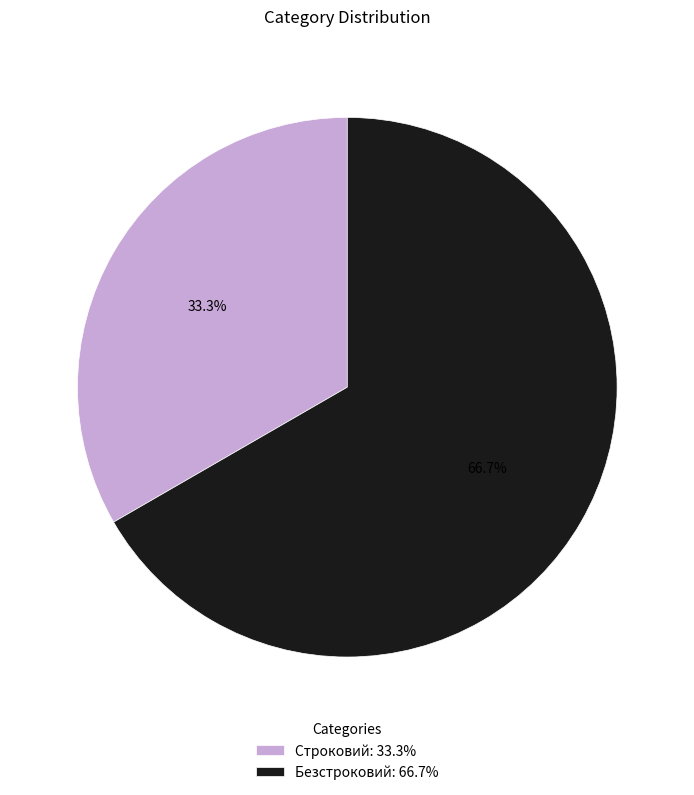

Approximately how many times larger is the value at Строковий compared to Безстроковий?

0.5